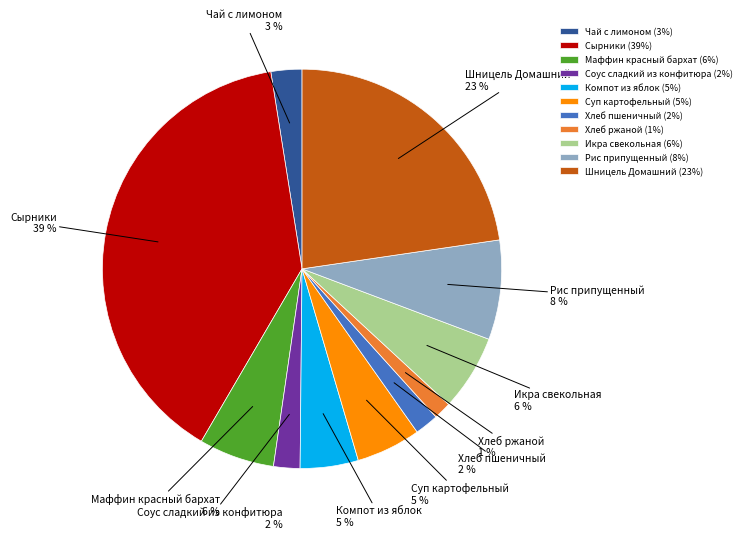

To the nearest percent, what is the combined percentage of Чай с лимоном and Икра свекольная?

9%